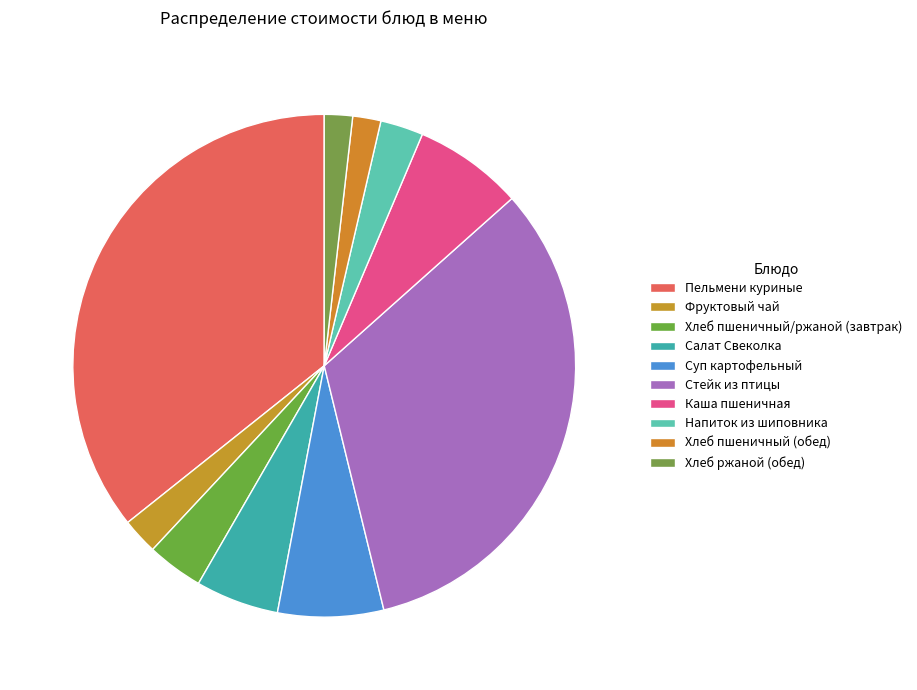

To the nearest percent, what is the combined percentage of Напиток из шиповника and Пельмени куриные?

38%